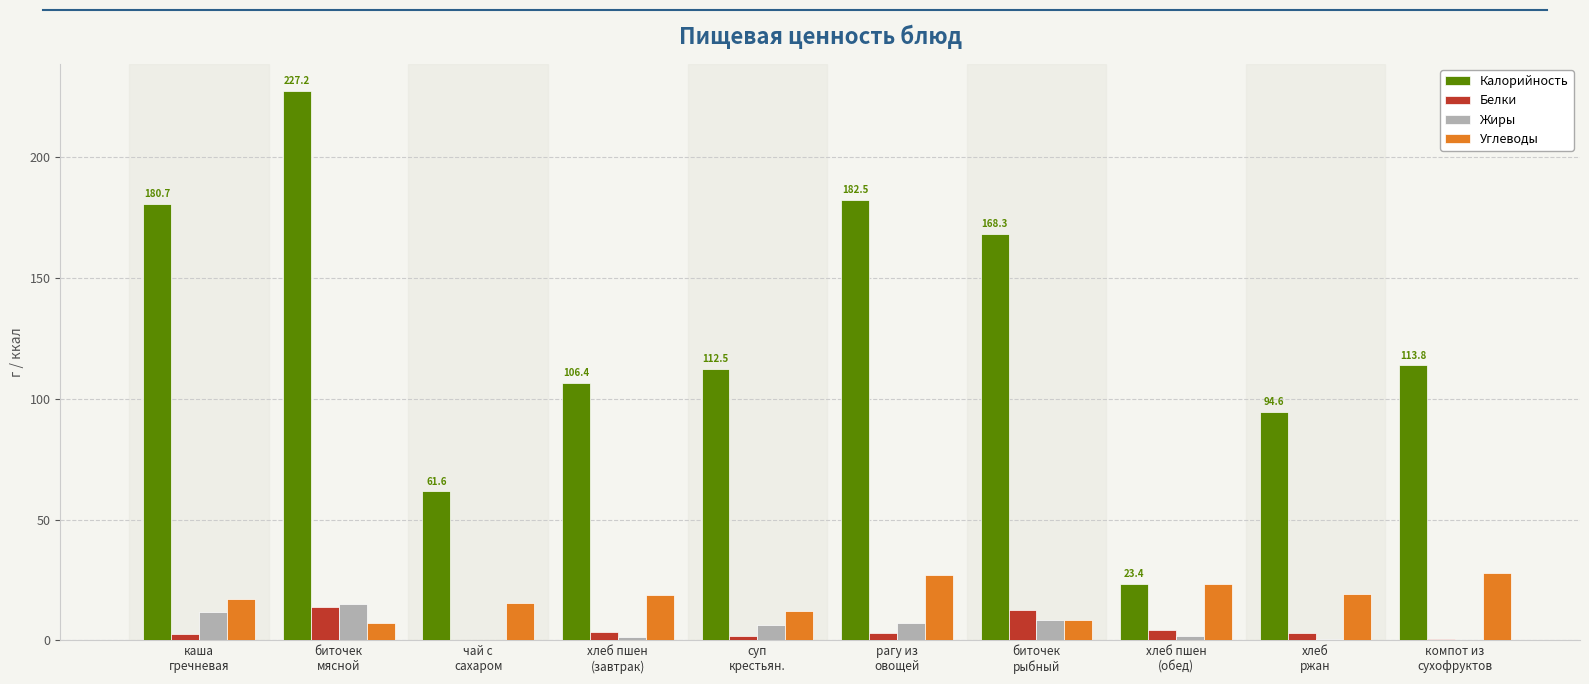

What is the highest value of the Белки series?

13.7